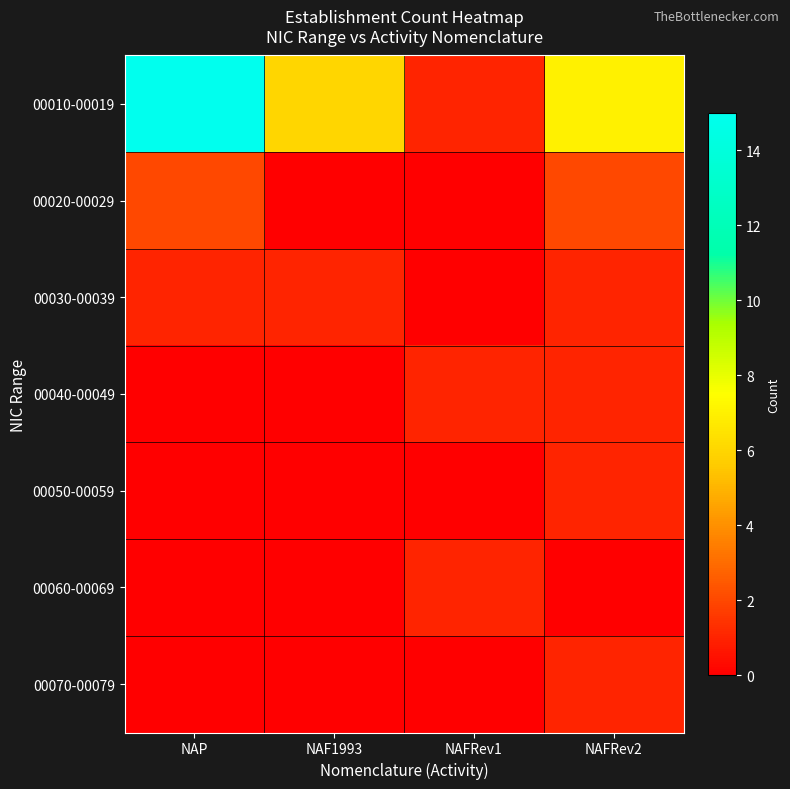

Reading left to right, extract all data points from this chart.

00010-00019: NAP=15	NAF1993=6	NAFRev1=1	NAFRev2=7
00020-00029: NAP=2	NAF1993=0	NAFRev1=0	NAFRev2=2
00030-00039: NAP=1	NAF1993=1	NAFRev1=0	NAFRev2=1
00040-00049: NAP=0	NAF1993=0	NAFRev1=1	NAFRev2=1
00050-00059: NAP=0	NAF1993=0	NAFRev1=0	NAFRev2=1
00060-00069: NAP=0	NAF1993=0	NAFRev1=1	NAFRev2=0
00070-00079: NAP=0	NAF1993=0	NAFRev1=0	NAFRev2=1